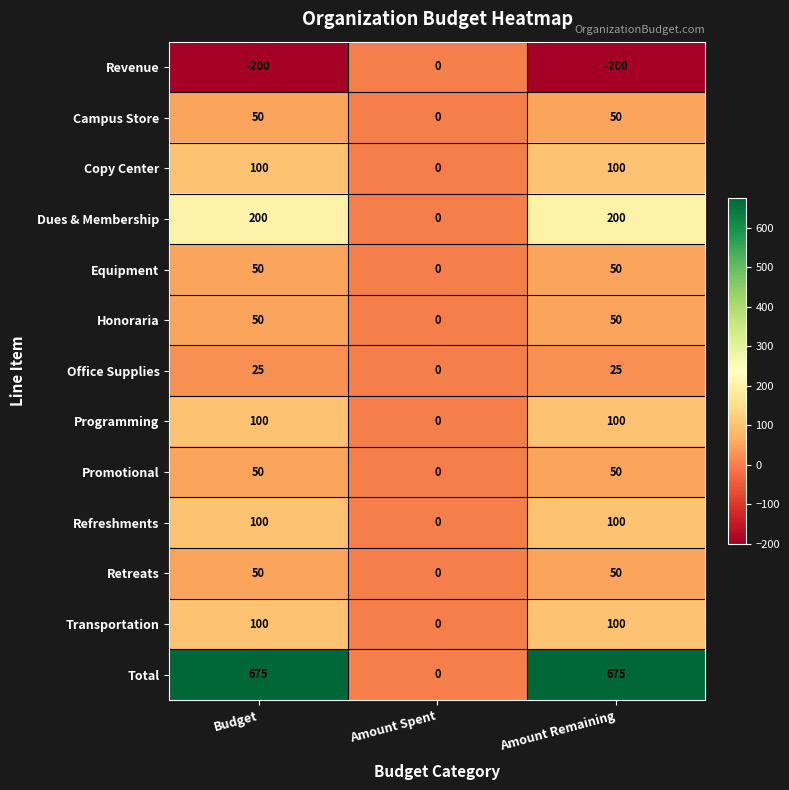

What is the sum of all Retreats values?

100